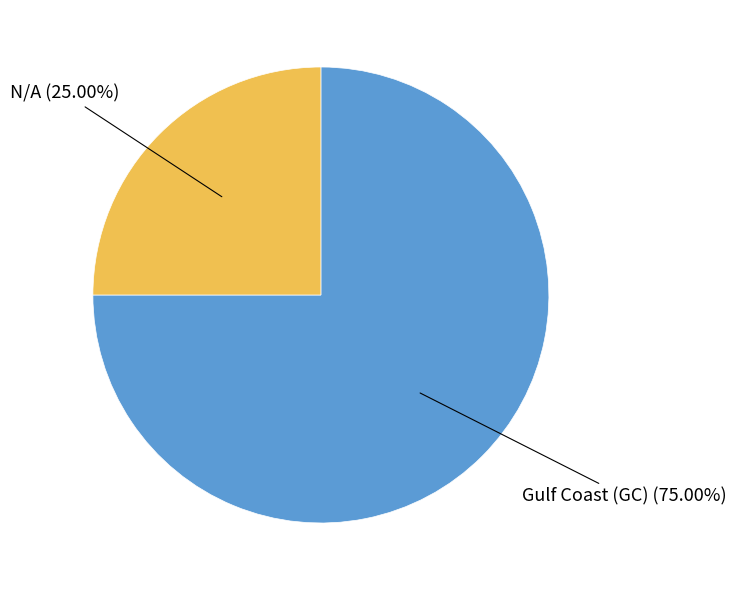

To the nearest percent, what is the average slice percentage?

50%